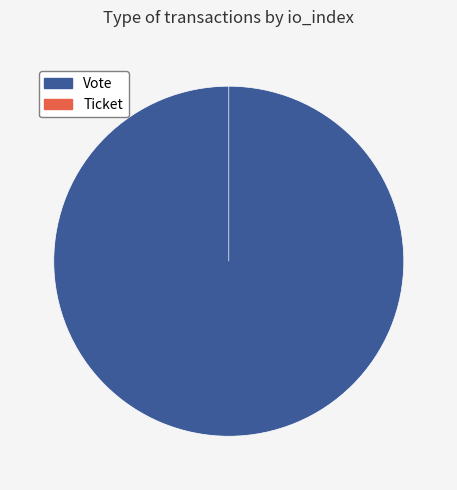

True or false: Ticket accounts for 0% of the total.

True